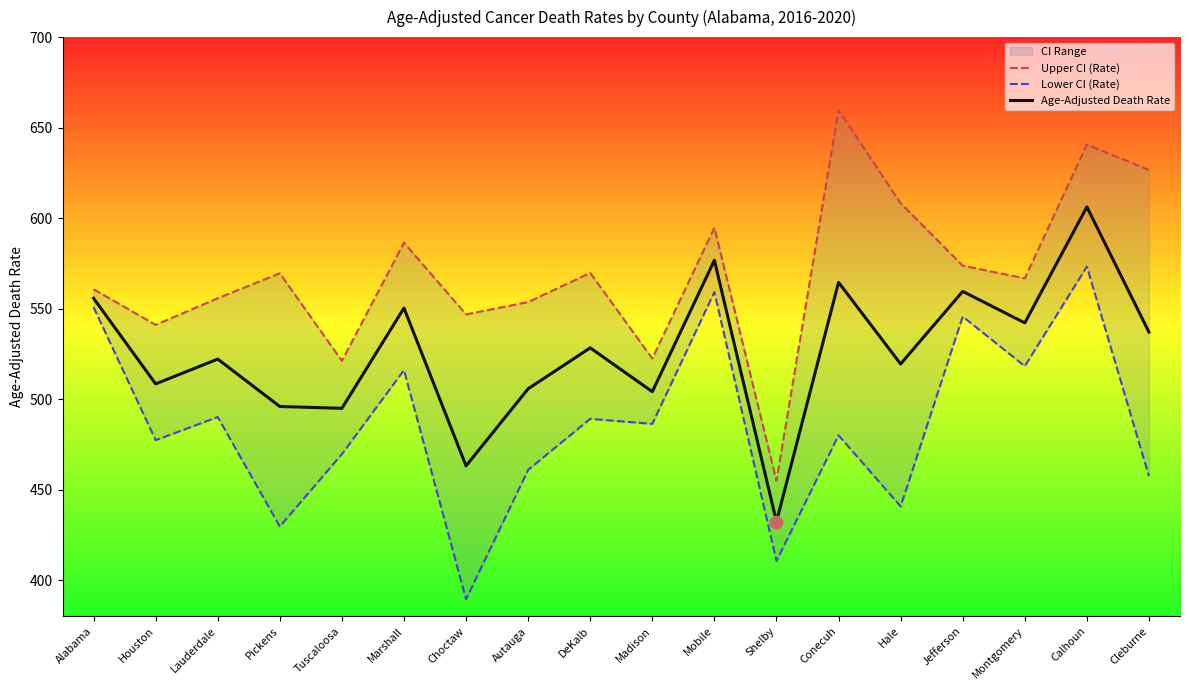

At how many categories does at least one series exceed 550?

13